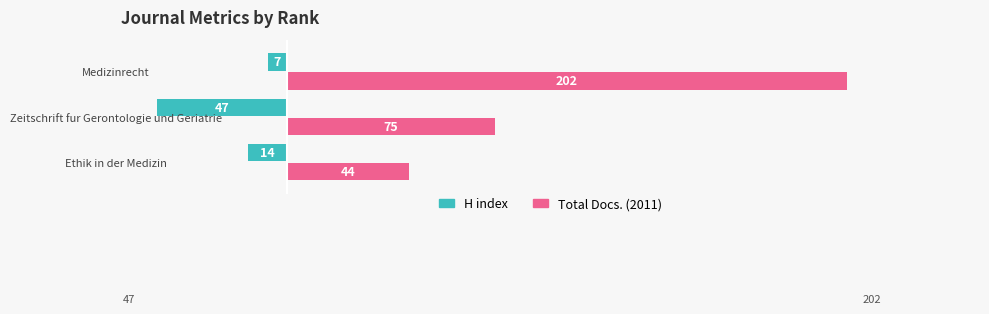

Is it true that Total Docs. (2011) equals 75 at Zeitschrift fur Gerontologie und Geriatrie?

True